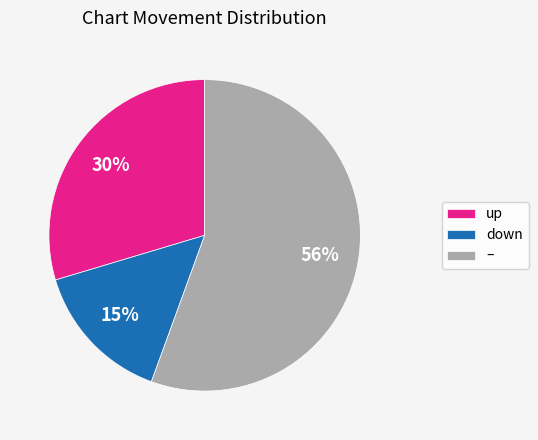

Is the sum of down and up greater than half?

No